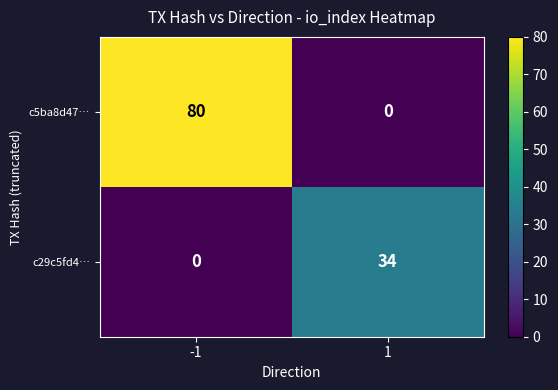

What is the maximum value shown in the chart?

80